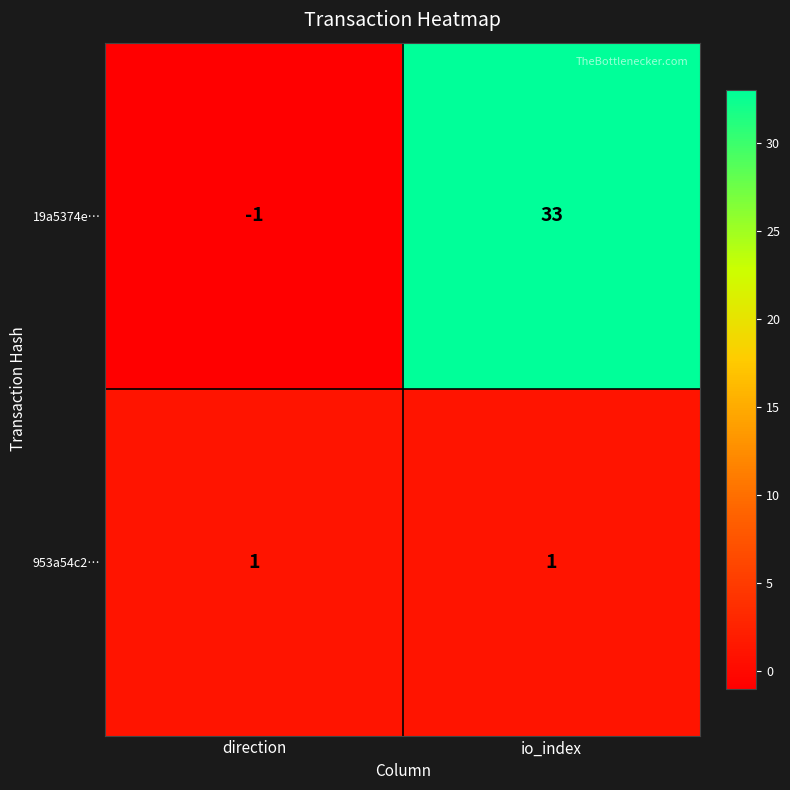

Which series has the largest total across all categories?

19a5374e…